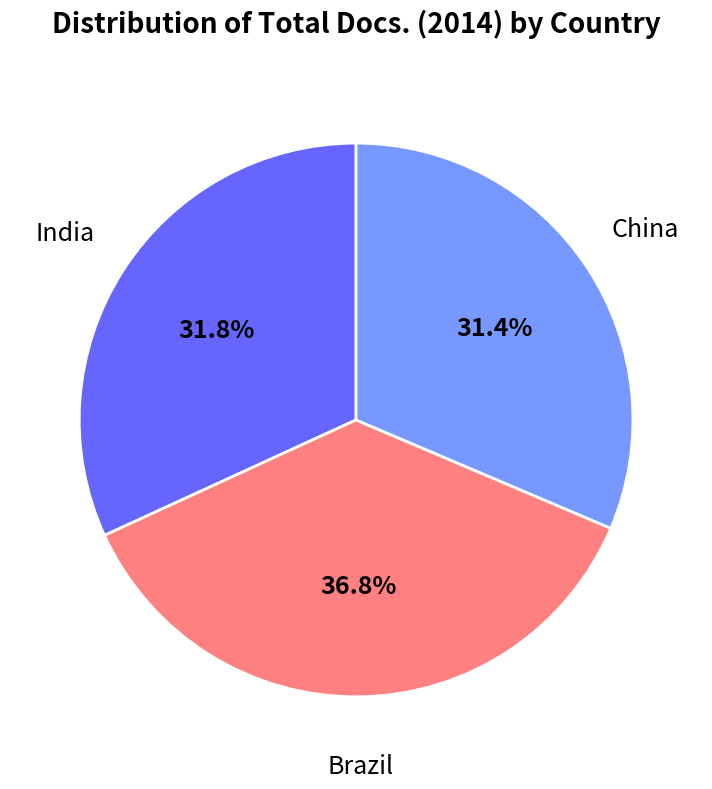

To the nearest percent, what is the average slice percentage?

33%